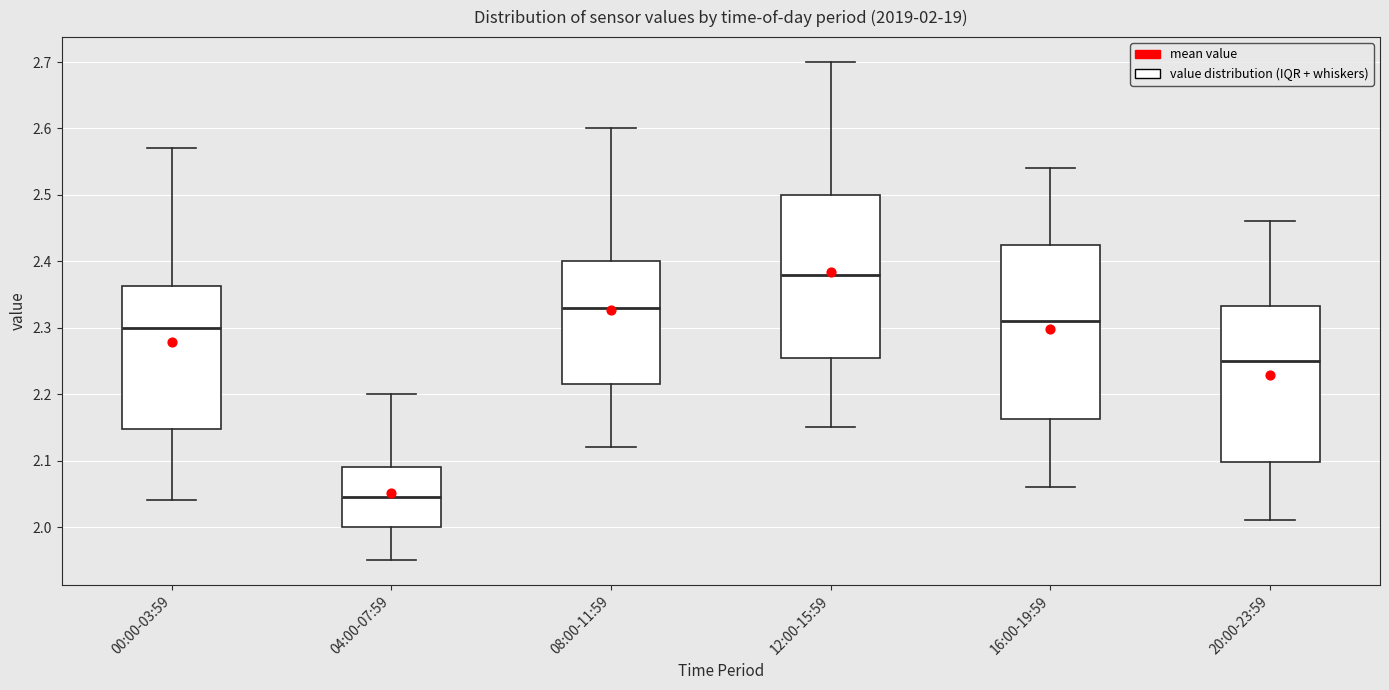

Which box has the lowest median line?

04:00-07:59